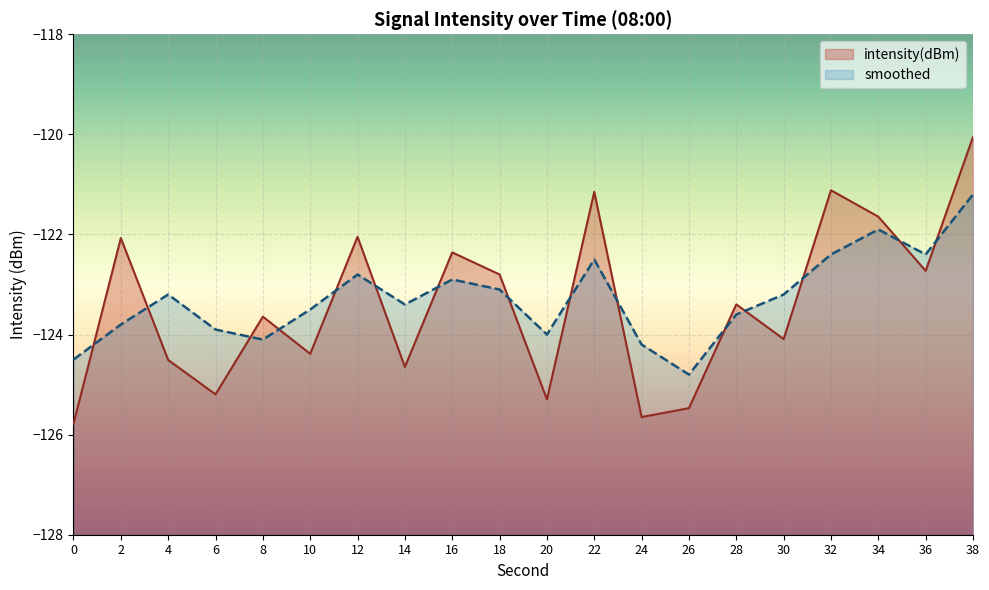

Rank the series at 6 from lowest to highest value.

intensity(dBm), smoothed